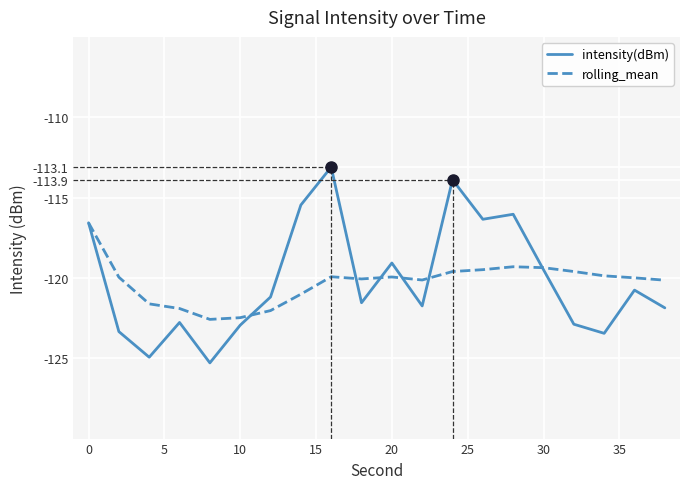

What is the highest value of the intensity(dBm) series?

-113.1